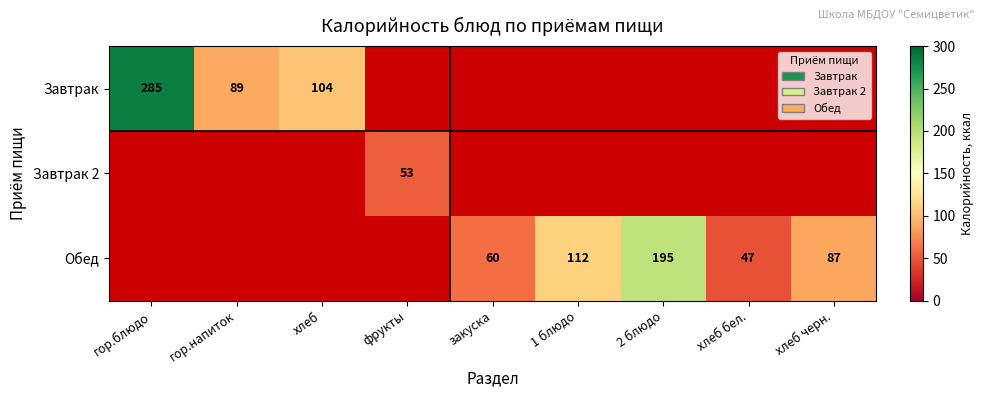

The value of Обед at хлеб черн. is 87. True or false?

True